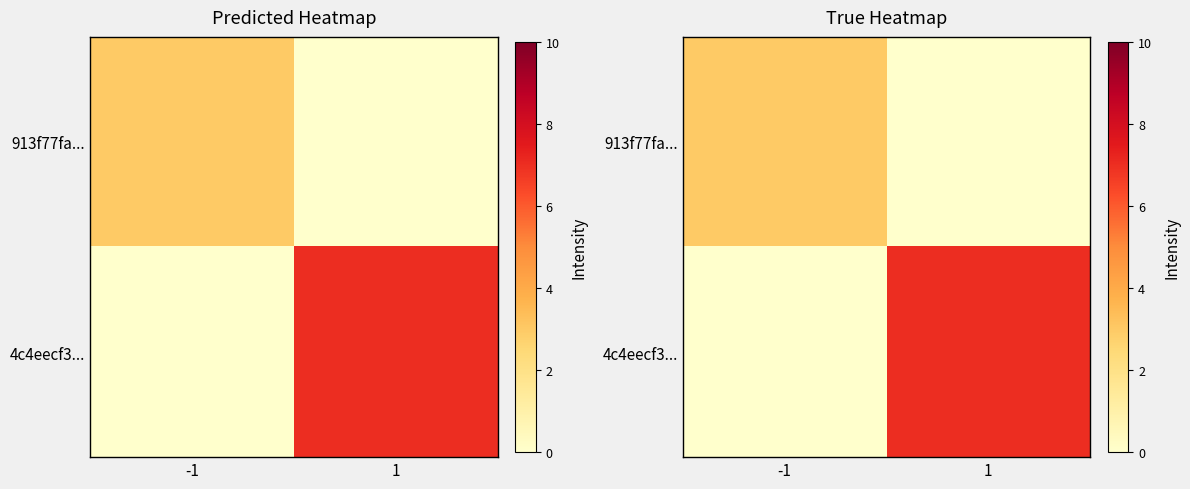

Read the 4c4eecf3... value at 1.

7